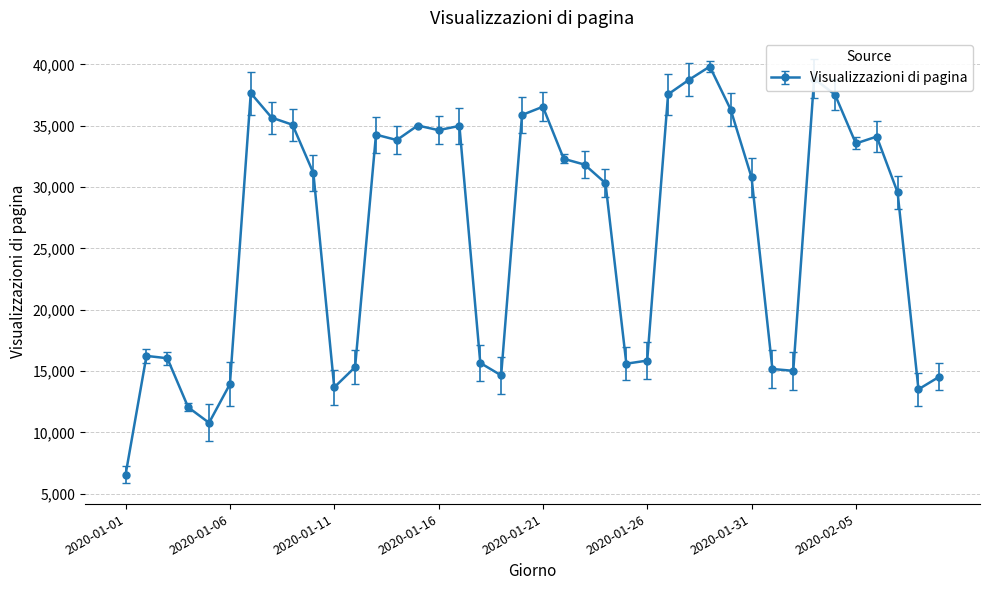

How many points are higher than both their immediate neighbors (excluding endpoints)?

9